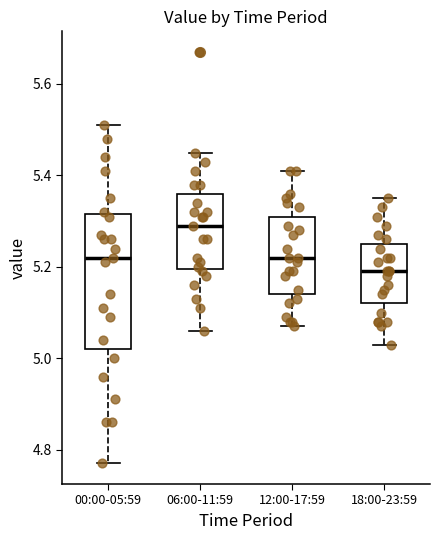

Where is the upper edge of the box for 00:00-05:59 on the y-axis? The values are not printed on the chart, so give them approximately, as read against the axis.

5.32